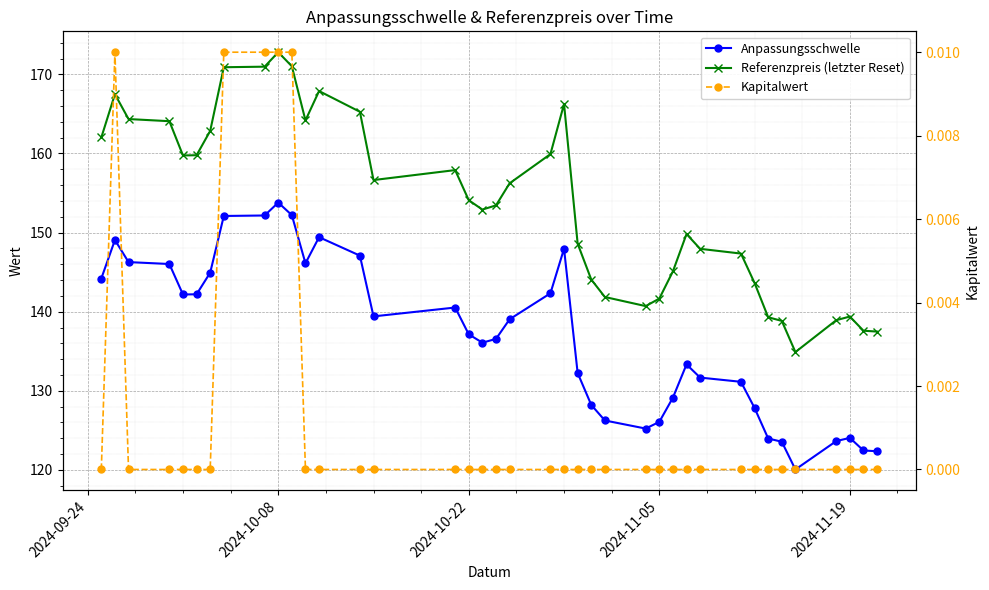

Is the value of Anpassungsschwelle at 2024-11-19 greater than the value of Kapitalwert at 2024-11-19?

Yes